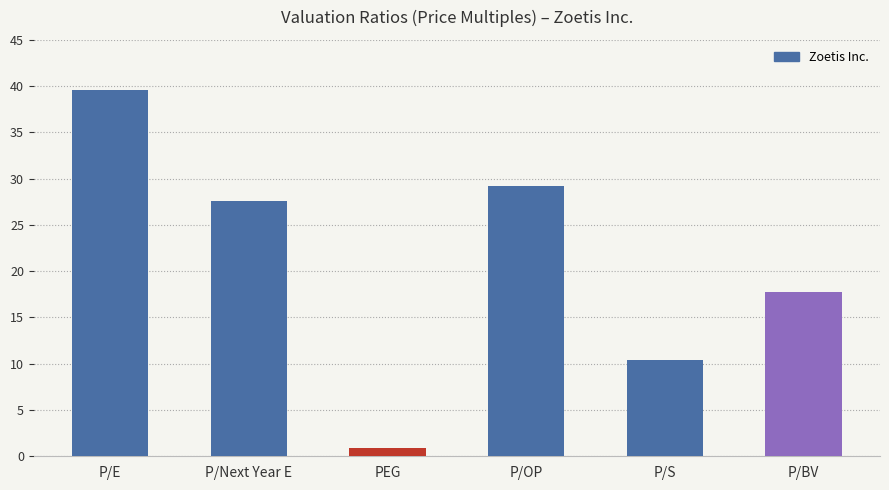

Between P/Next Year E and P/E, which is larger?

P/E